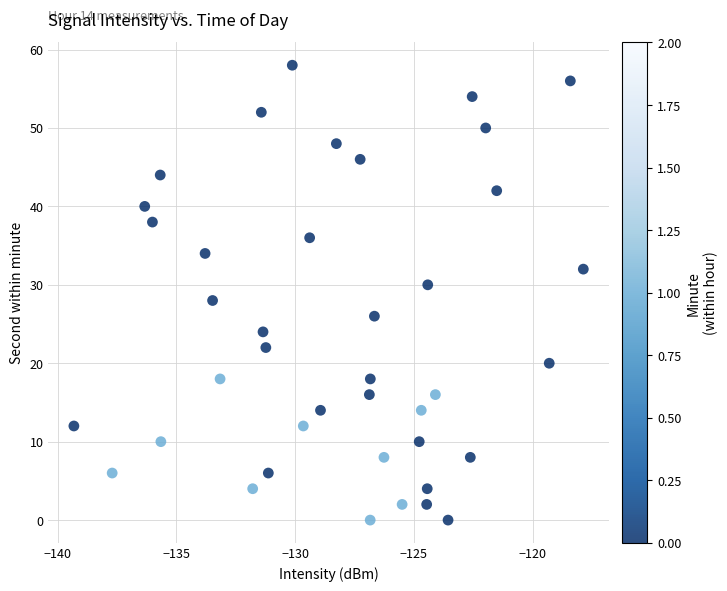

What is the range of Y values (max minus min)?

58